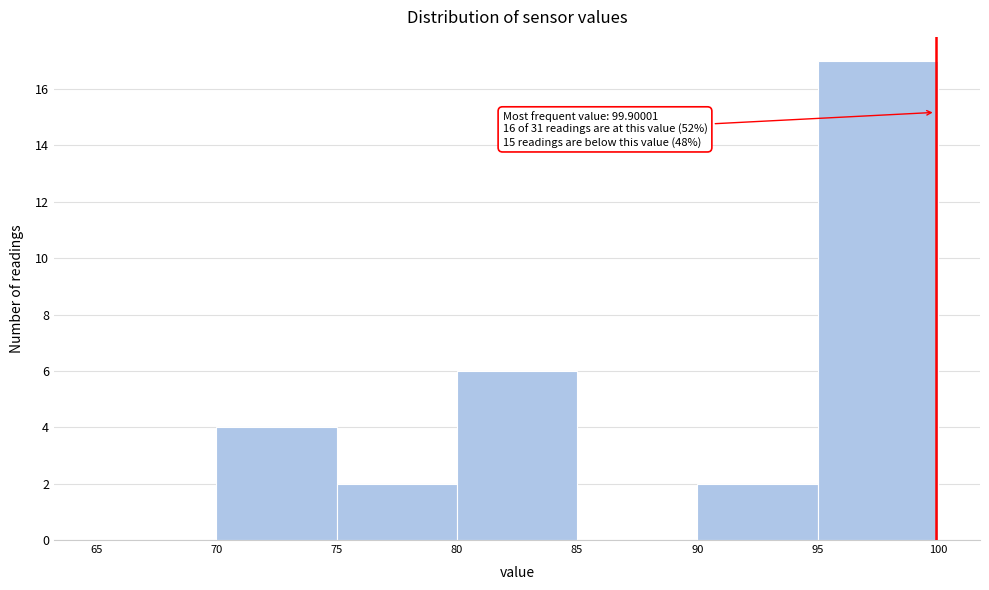

Which range on the x-axis has the tallest bar?

95 to 100